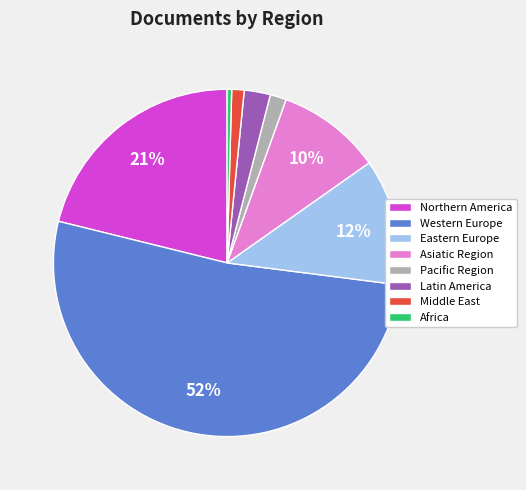

How many slices are in this pie chart?

8